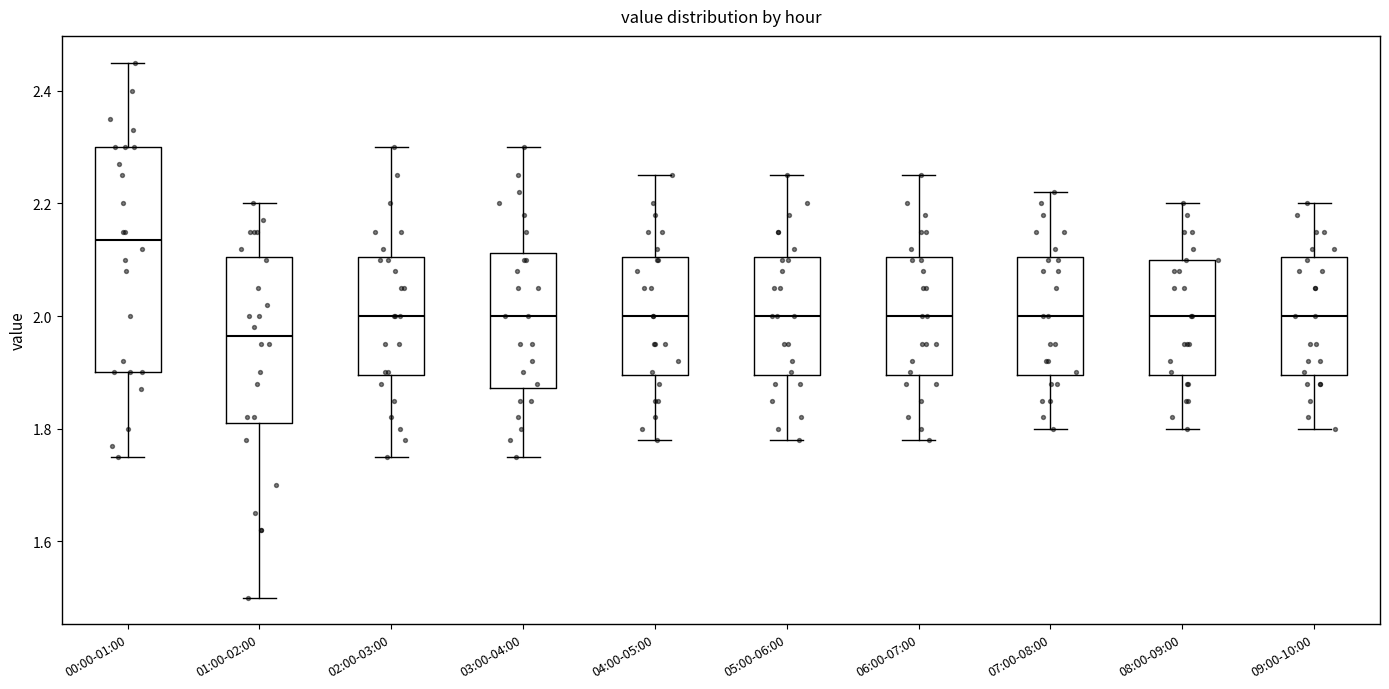

Reading left to right, read every box against the y-axis: the position of its median line, the range the box covers, and the ends of its whiskers. The values are not printed on the chart, so give them approximately, as read against the axis.

00:00-01:00: median 2.14, box 1.90 to 2.30, whiskers 1.76 to 2.46
01:00-02:00: median 1.96, box 1.82 to 2.10, whiskers 1.50 to 2.20
02:00-03:00: median 2.00, box 1.90 to 2.10, whiskers 1.76 to 2.30
03:00-04:00: median 2.00, box 1.88 to 2.12, whiskers 1.76 to 2.30
04:00-05:00: median 2.00, box 1.90 to 2.10, whiskers 1.78 to 2.26
05:00-06:00: median 2.00, box 1.90 to 2.10, whiskers 1.78 to 2.26
06:00-07:00: median 2.00, box 1.90 to 2.10, whiskers 1.78 to 2.26
07:00-08:00: median 2.00, box 1.90 to 2.10, whiskers 1.80 to 2.22
08:00-09:00: median 2.00, box 1.90 to 2.10, whiskers 1.80 to 2.20
09:00-10:00: median 2.00, box 1.90 to 2.10, whiskers 1.80 to 2.20